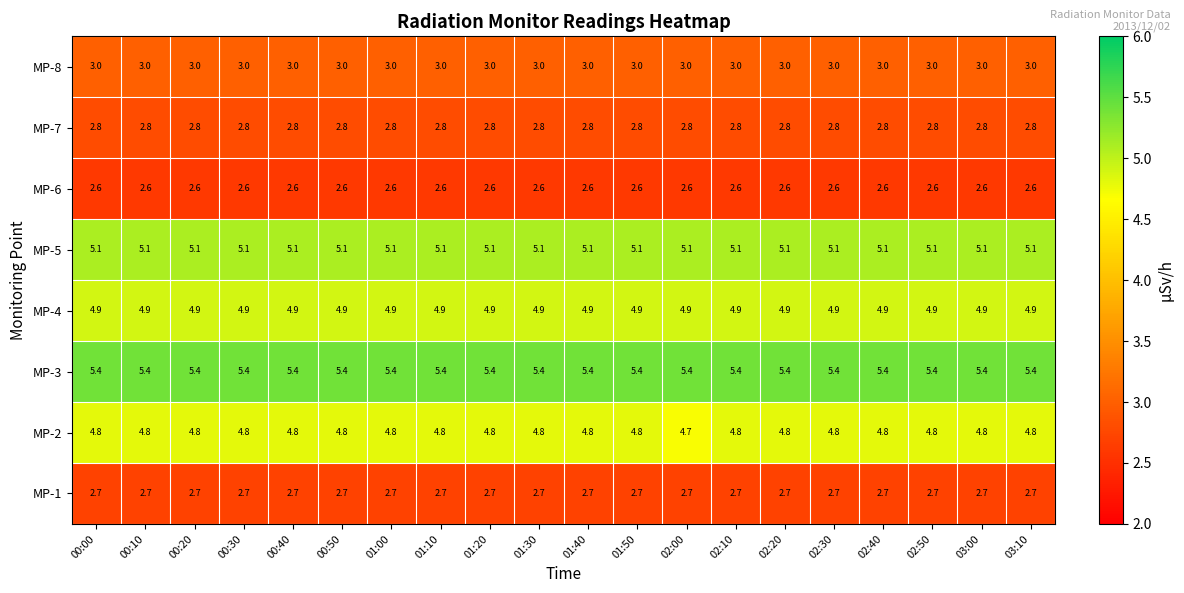

What is the smallest value displayed?

2.6